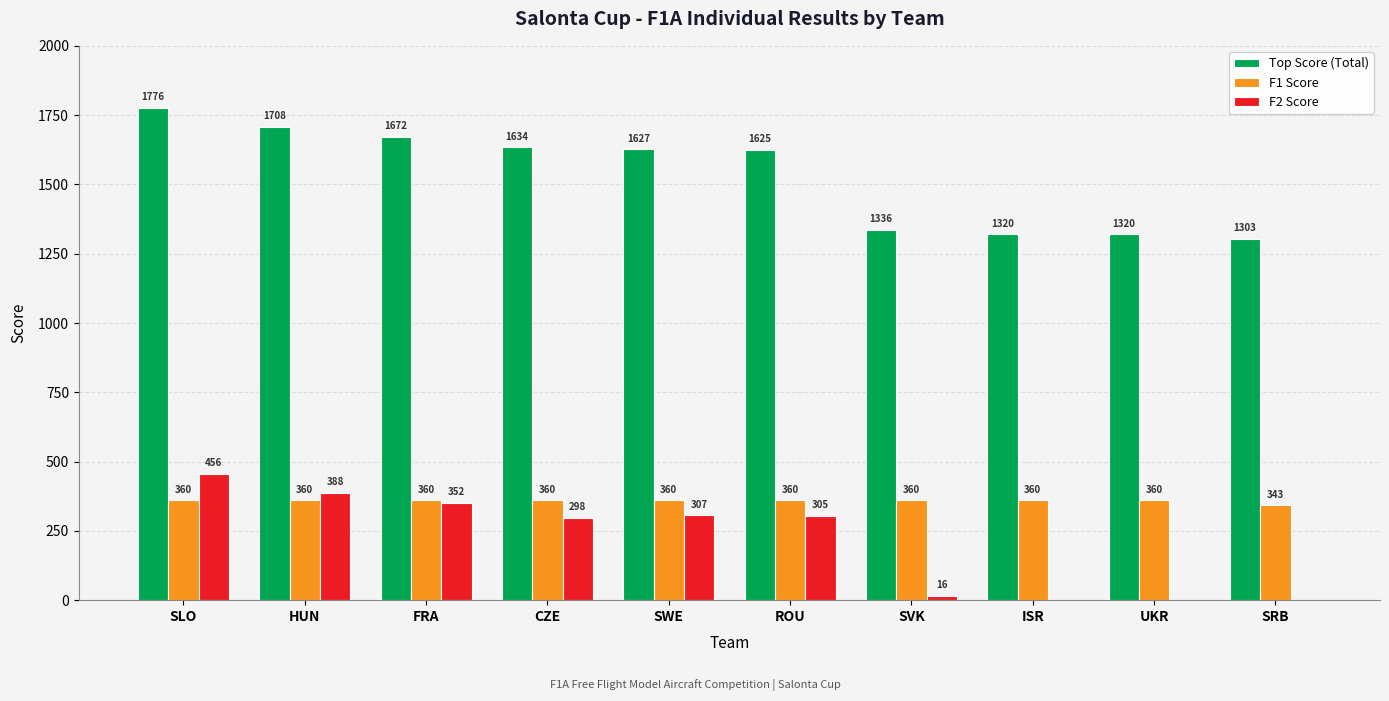

What is the sum of all F2 Score values?

2122